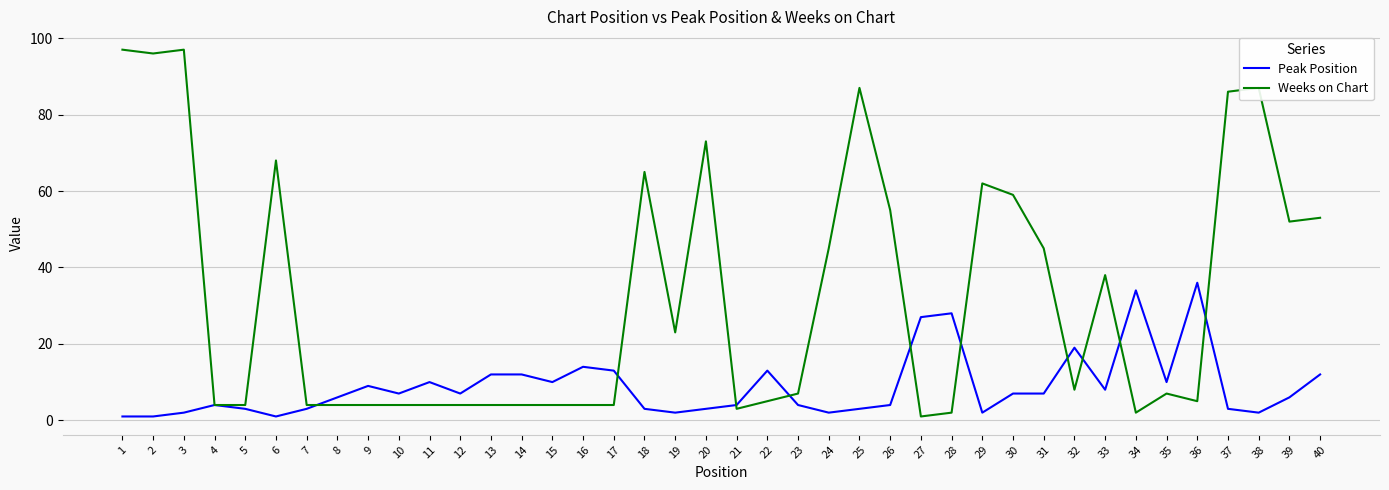

Is it true that Weeks on Chart equals 20 at 37?

False